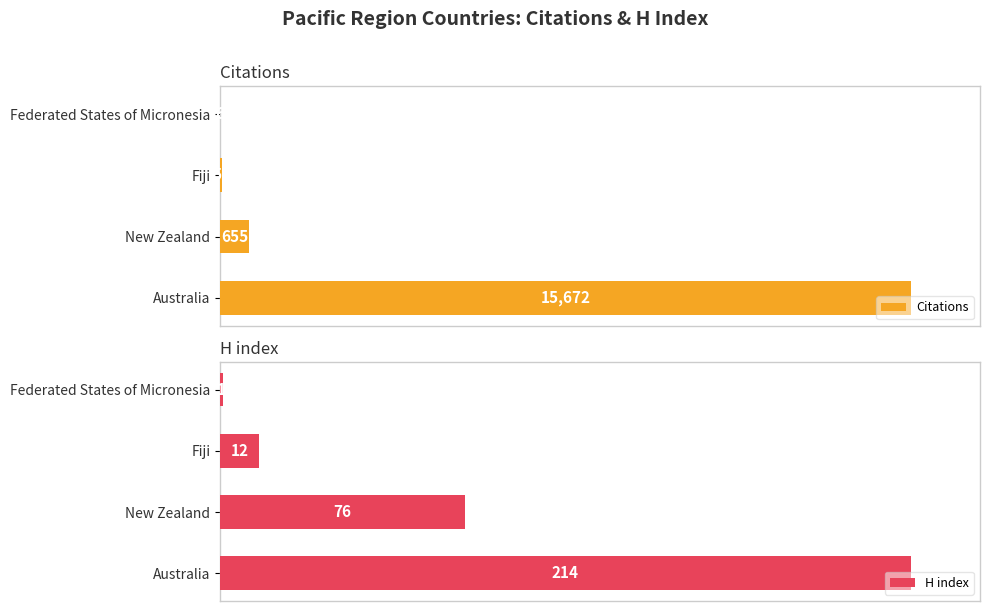

Reading right to left, transcribe all the data shown in this chart.

Citations: 6000=6	4000=56	2000=655	0=15672
H index: 6000=1	4000=12	2000=76	0=214